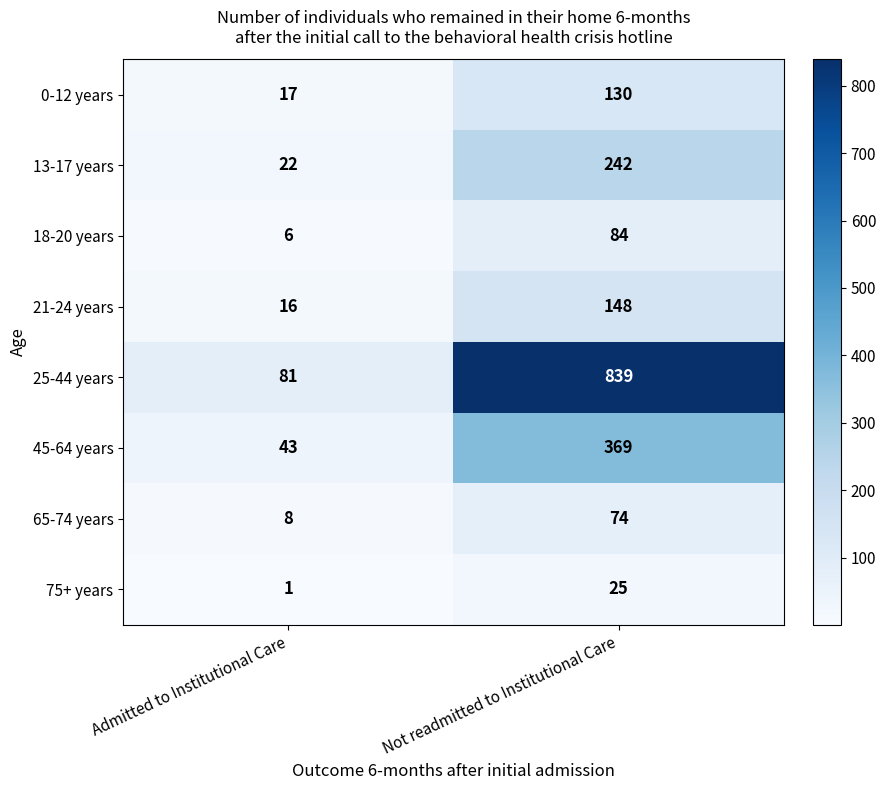

Reading right to left, what are all the values shown in this chart?

0-12 years: 130	17
13-17 years: 242	22
18-20 years: 84	6
21-24 years: 148	16
25-44 years: 839	81
45-64 years: 369	43
65-74 years: 74	8
75+ years: 25	1